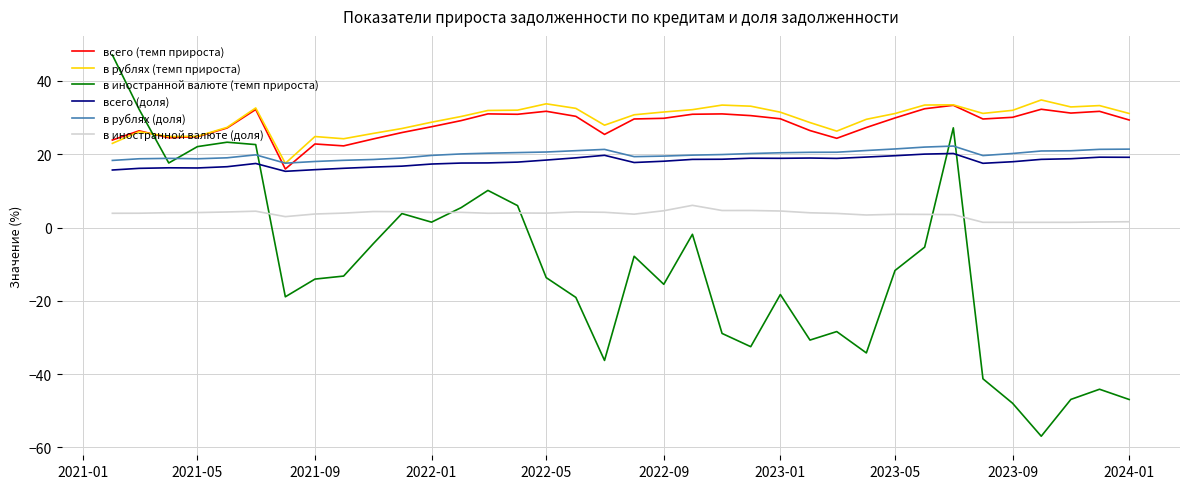

After their last crossing, which series has the higher values: всего (доля) or в иностранной валюте (темп прироста)?

всего (доля)